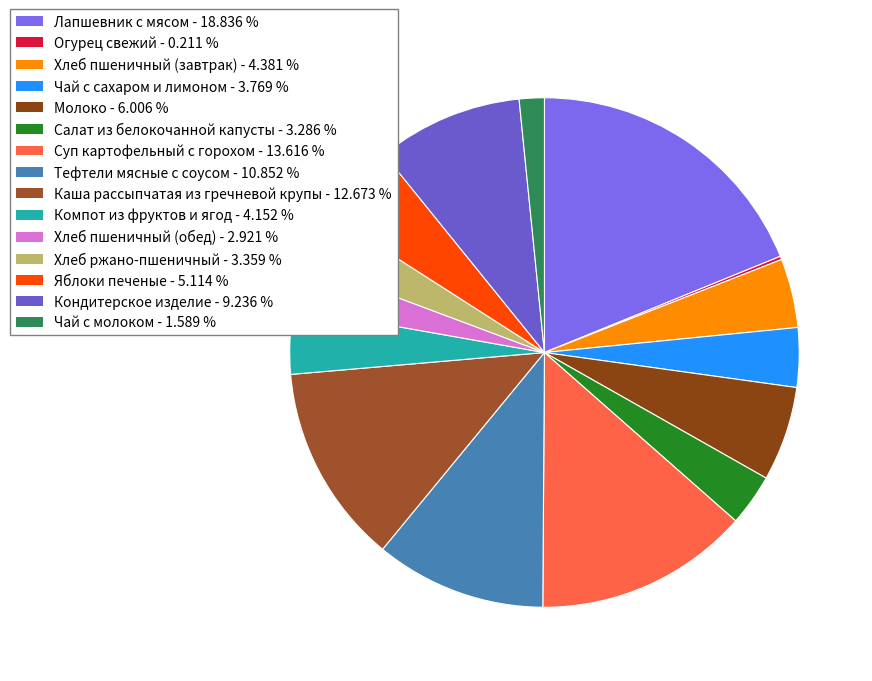

True or false: Яблоки печеные accounts for 5% of the total.

True